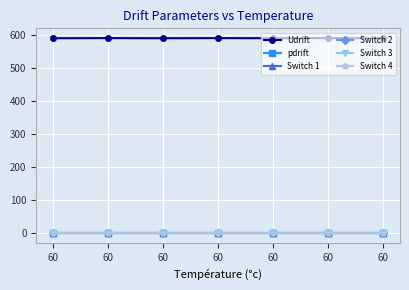

Reading left to right, list all the values displayed in this chart.

Udrift: 591.4	591.8	591.4	591.8	591.4	591.8	591.4
pdrift: 2.2	2.2	2.2	2.2	2.2	2.2	2.2
Switch 1: 0.0	0.0	0.0	0.0	0.0	0.0	0.0
Switch 2: 0.0	0.0	0.0	0.0	0.0	0.0	0.0
Switch 3: 0.0	0.0	0.0	0.0	0.0	0.0	0.0
Switch 4: 0.0	0.0	0.0	0.0	0.0	0.0	0.0